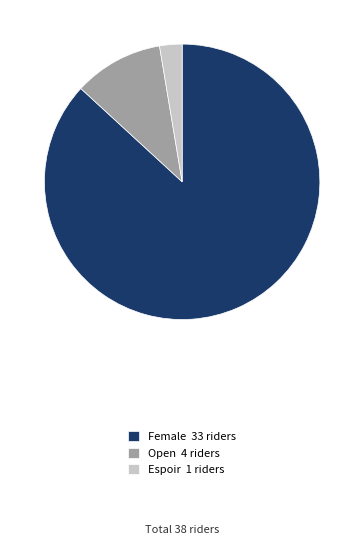

What is the majority slice?

Female